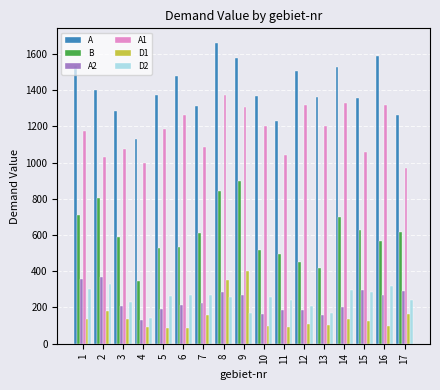

What is the difference between the highest and lowest values at 17?

1100